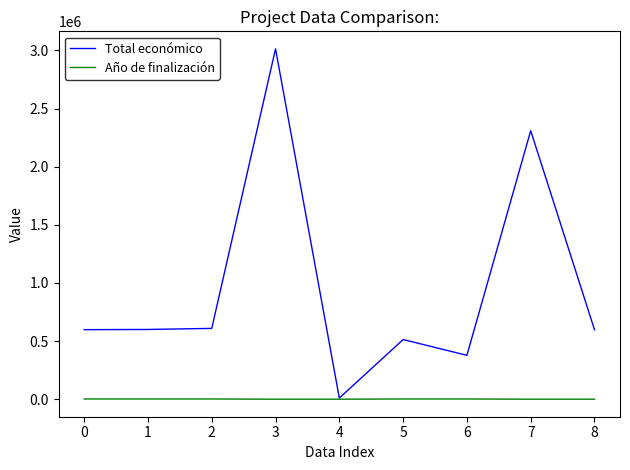

Is the value of Total económico at 5 greater than the value of Año de finalización at 7?

Yes